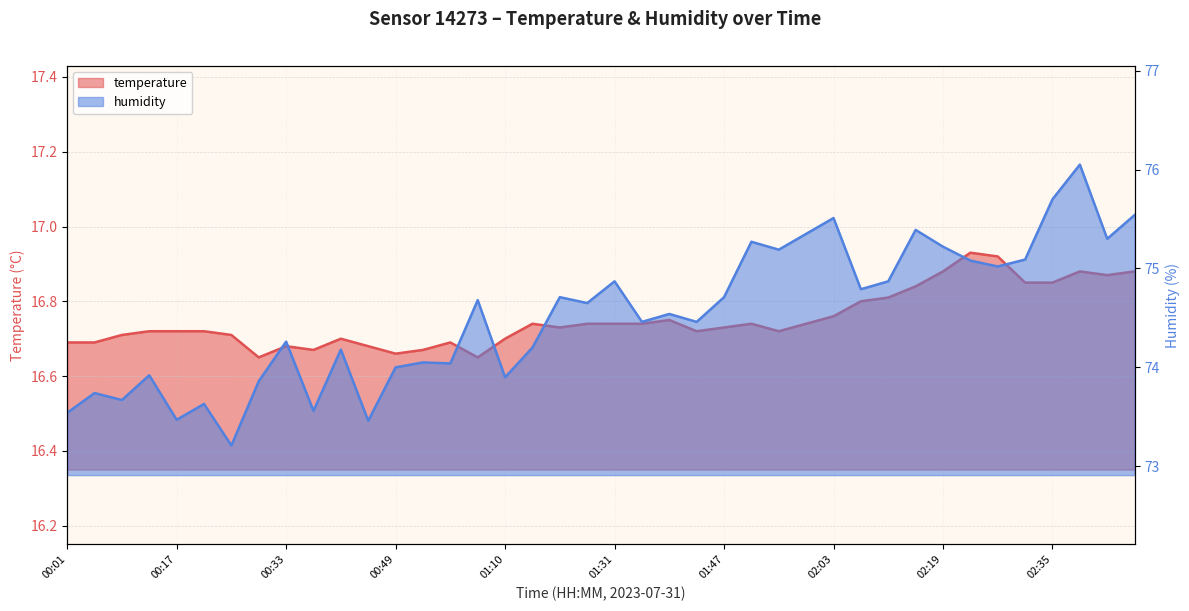

Count the number of data series in this chart.

2